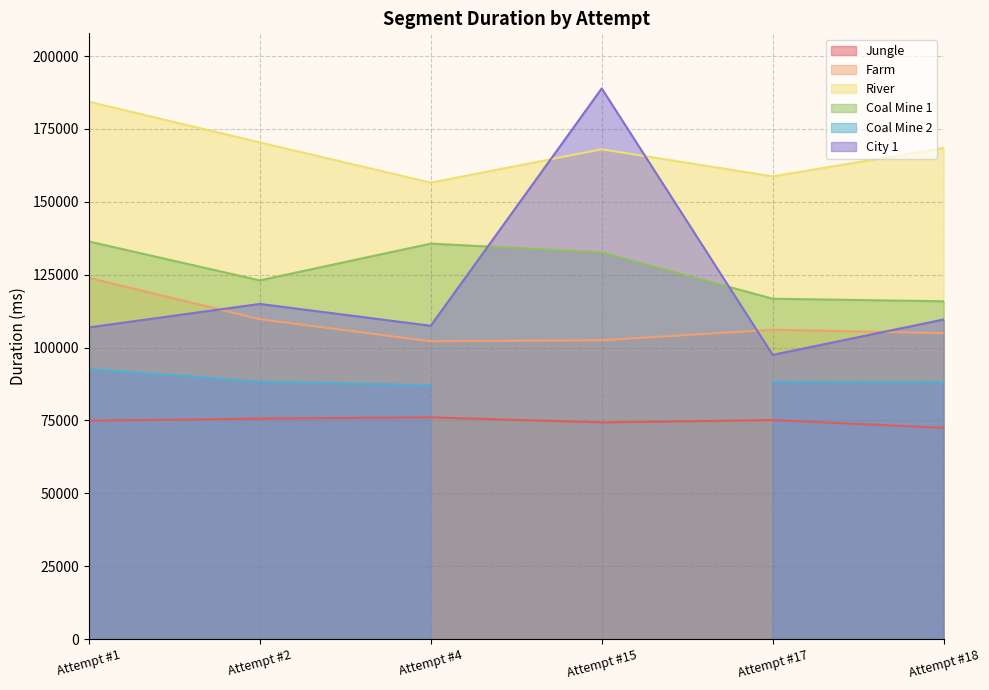

Is the value of Farm at Attempt #17 greater than the value of Coal Mine 1 at Attempt #17?

No